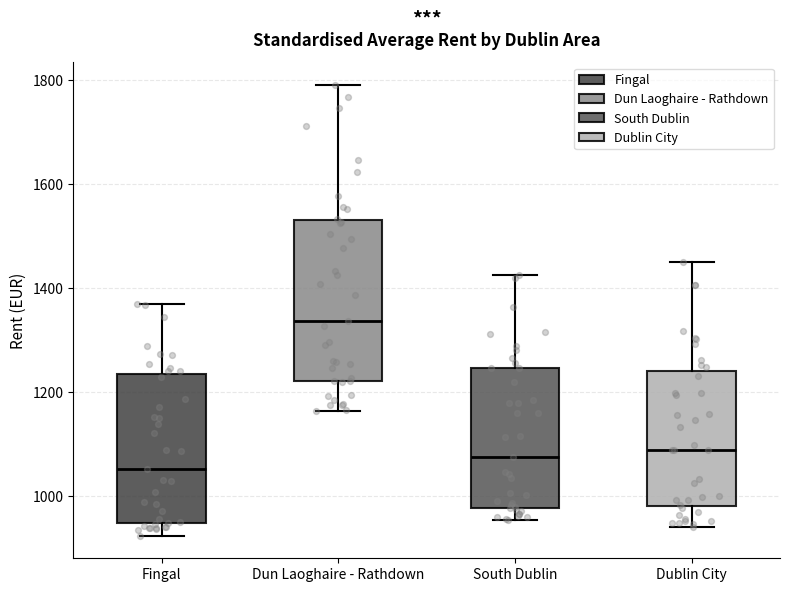

Which box's median line is the highest?

Dun Laoghaire - Rathdown